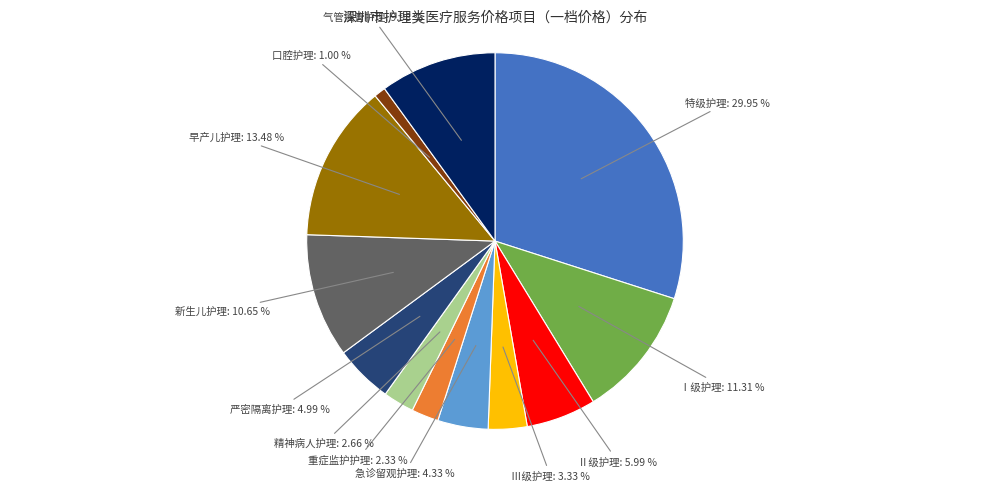

To the nearest percent, what is the difference between the largest and smallest slice percentages?

29%